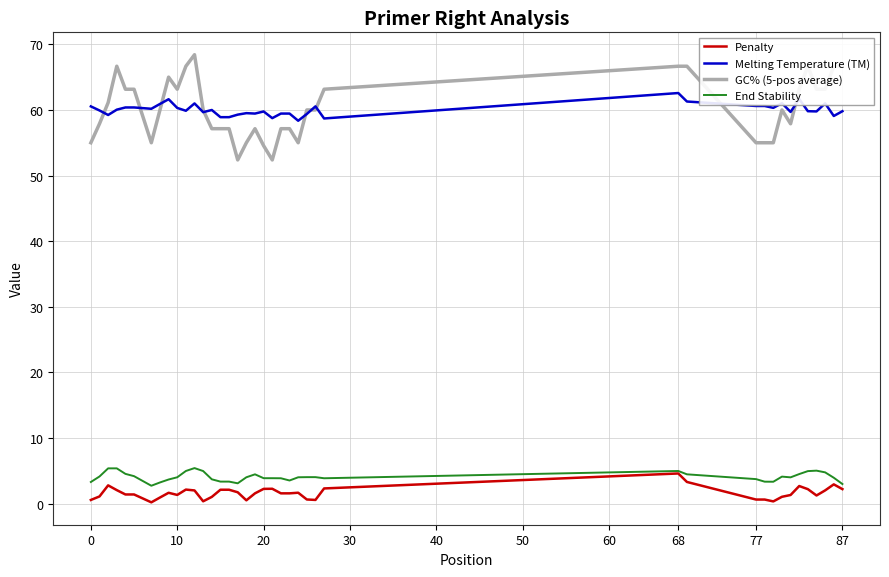

Which series has the largest range (max minus min)?

GC% (5-pos average)